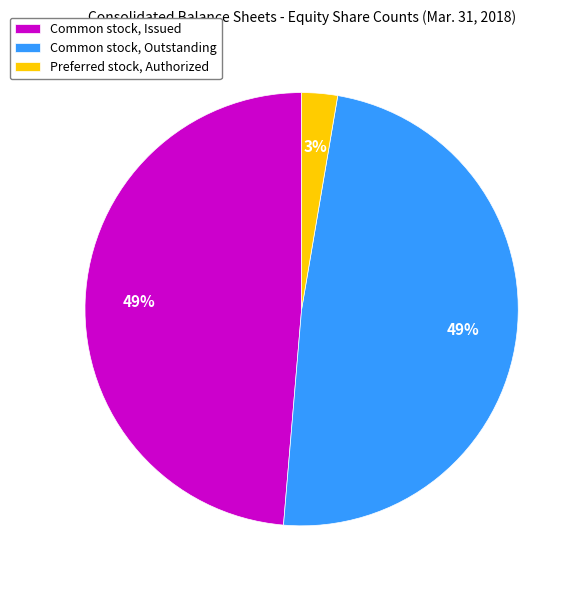

How many slices are in this pie chart?

3